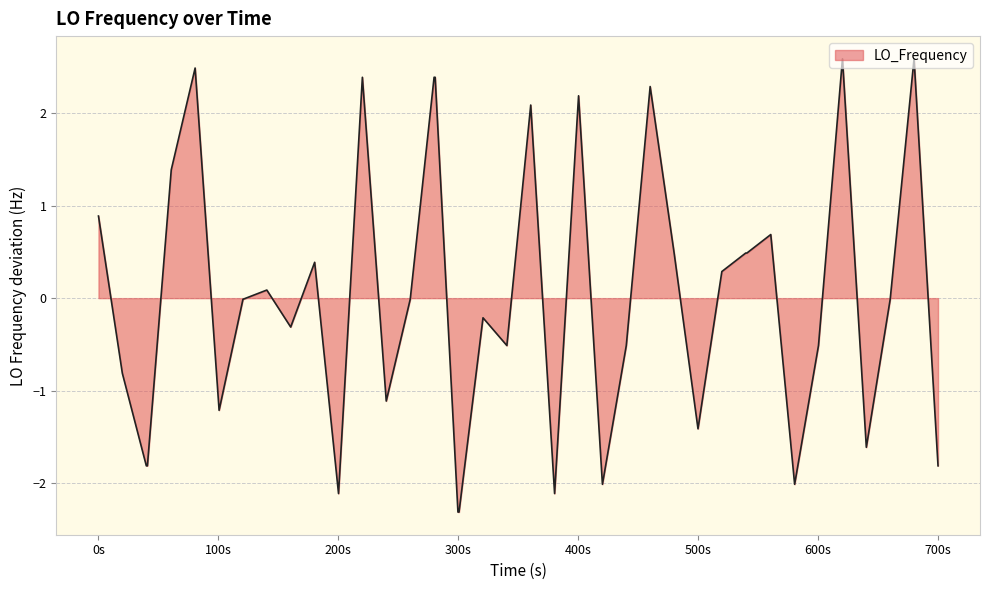

What is the difference between the maximum and minimum values?

4.9